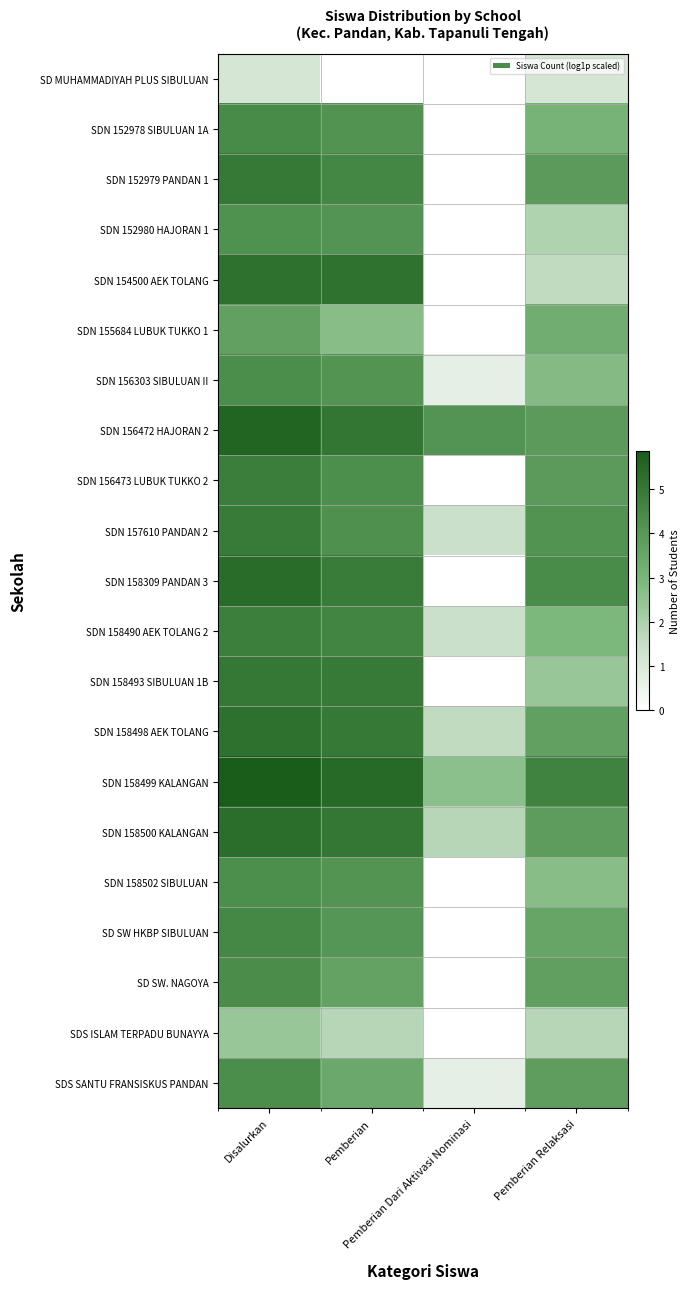

Between Pemberian and Pemberian Relaksasi, which is larger?

Pemberian Relaksasi